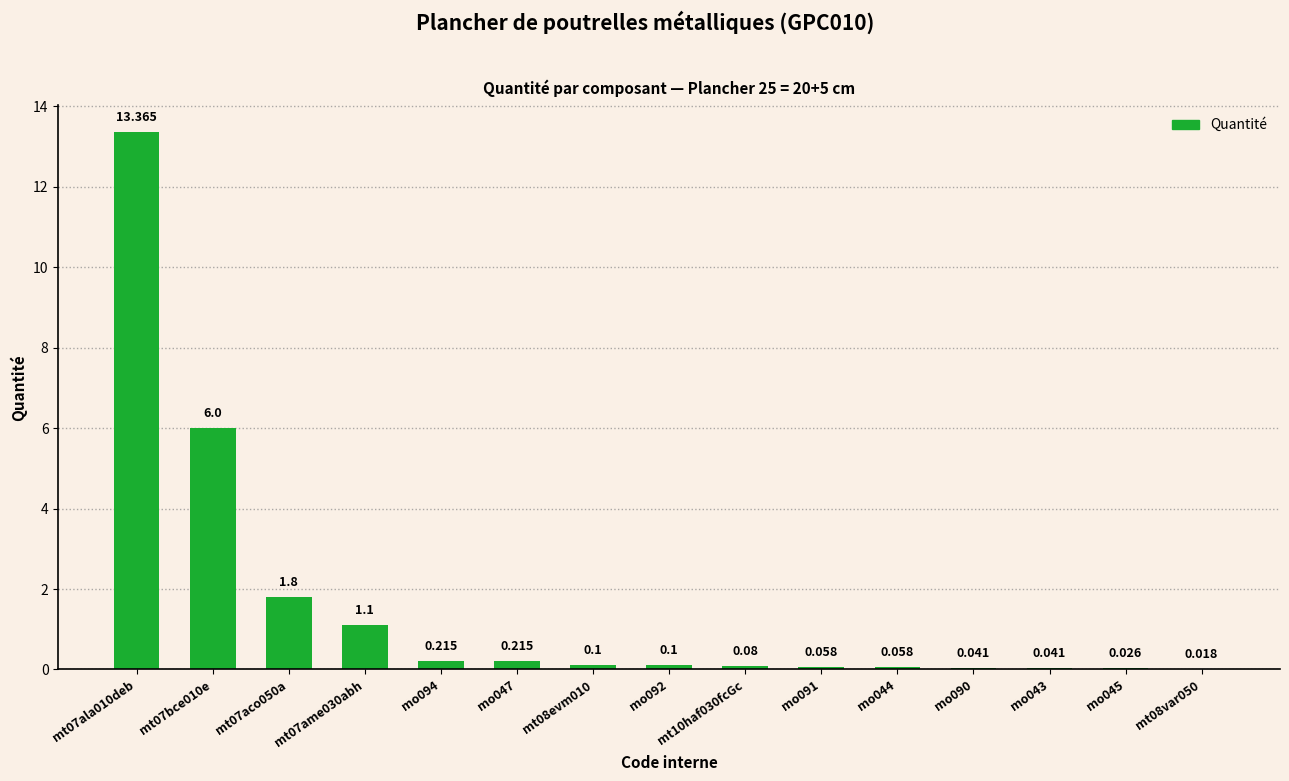

What is the difference between the maximum and second lowest values?

13.3